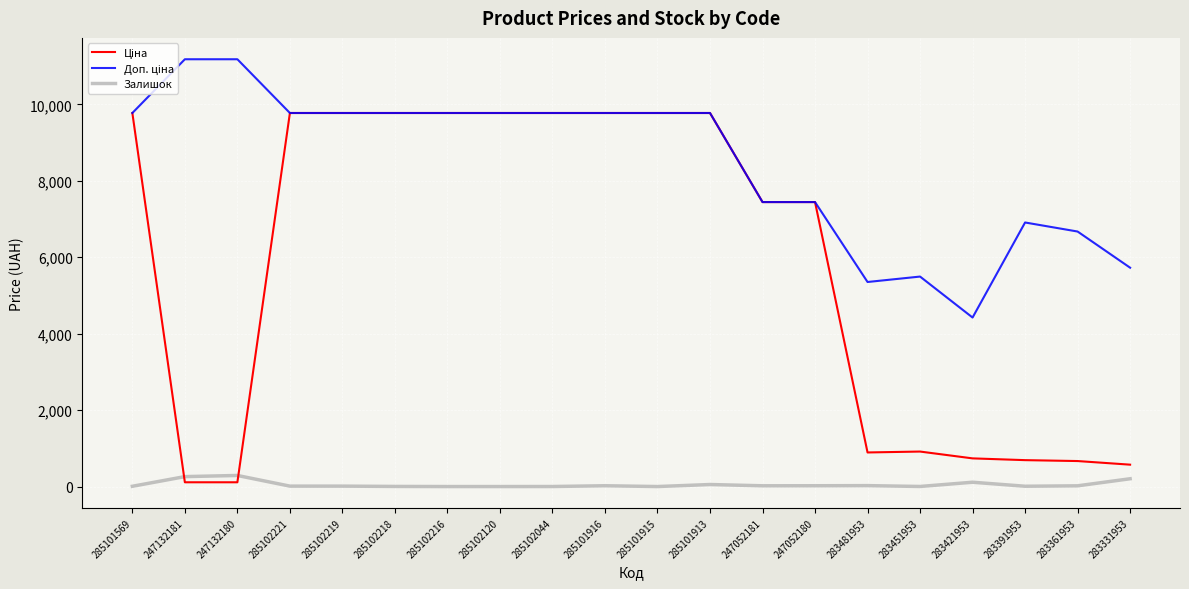

The value of Залишок at 285102120 is 0.0. True or false?

True